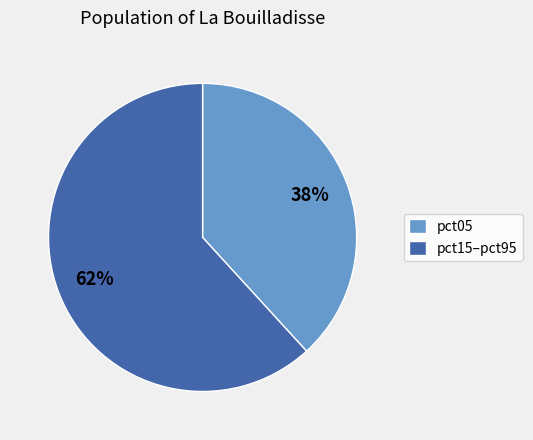

Which slice is the smallest?

pct05